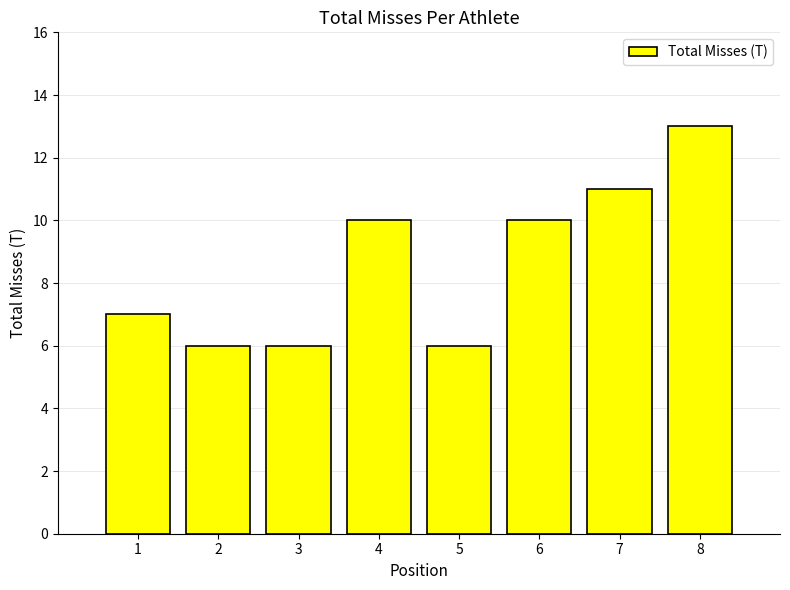

What is the value of the 5th bar from the left?

6